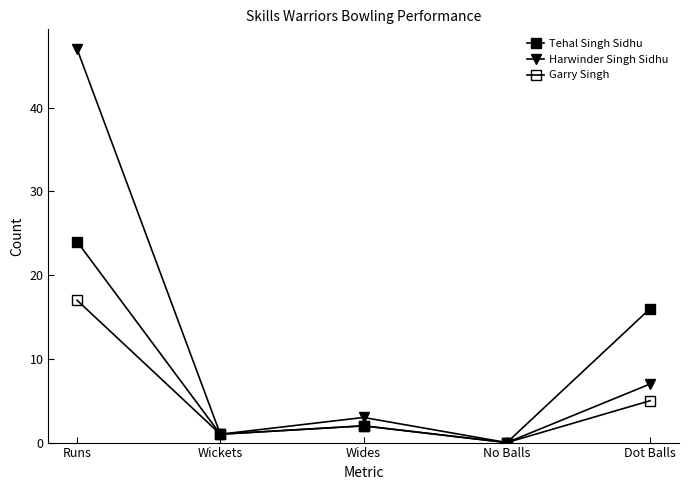

Is this an area chart (filled region under the line)?

No